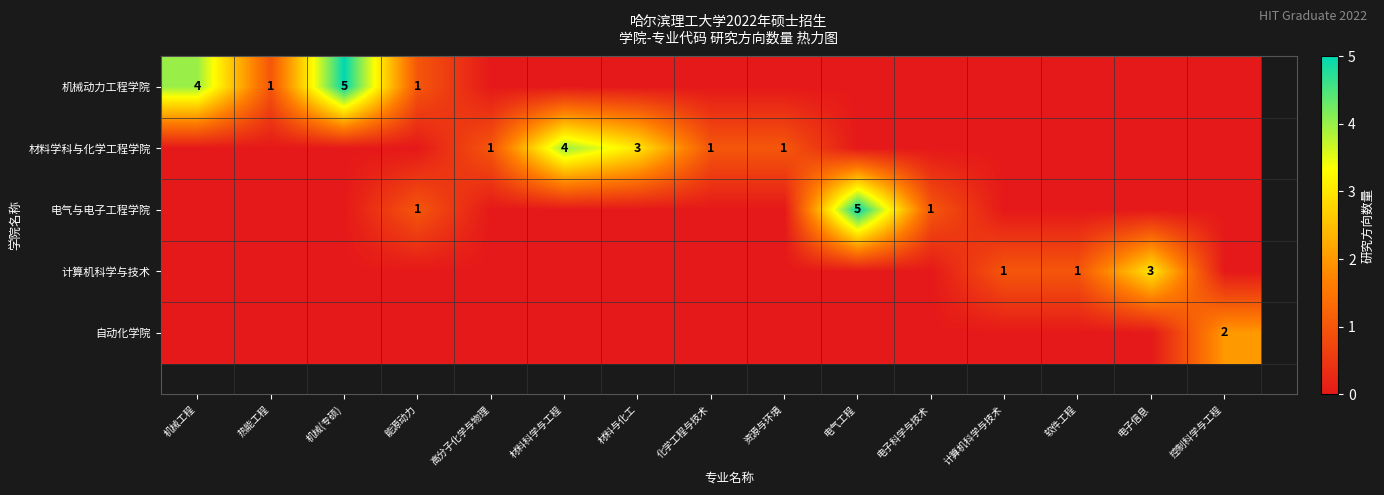

The 电气与电子工程学院 series shows -3 at 控制科学与工程. True or false?

False